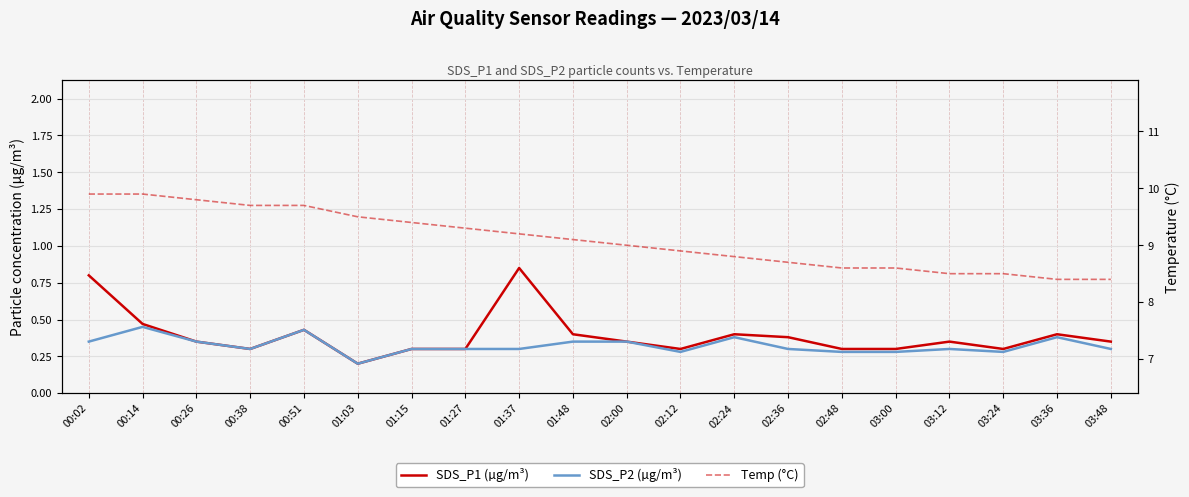

What is the label of the 19th point from the left?

03:36